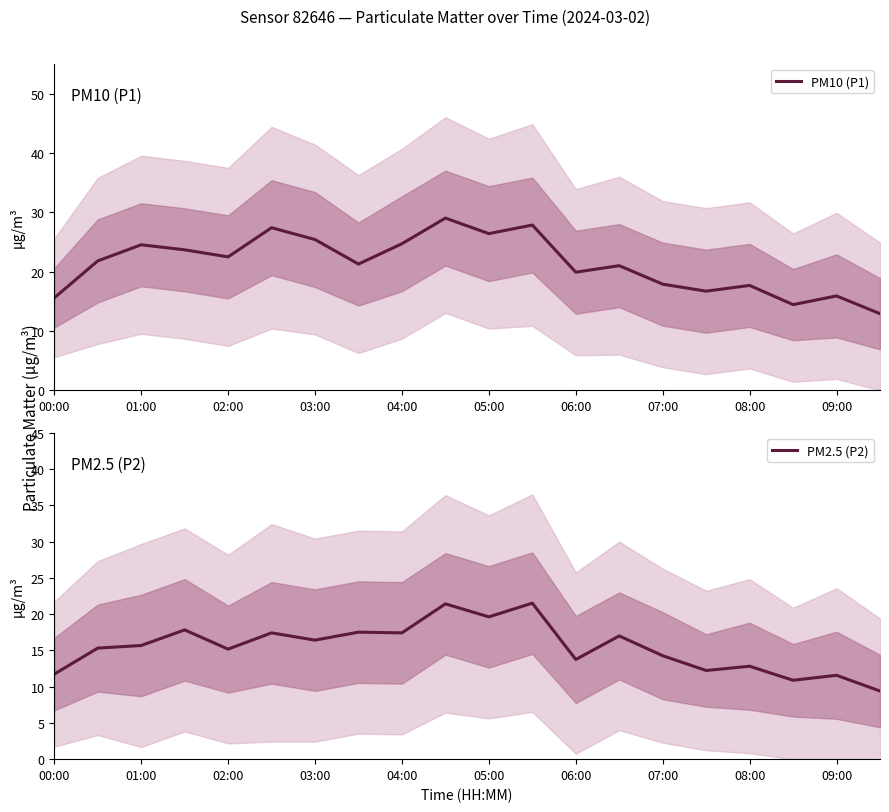

Reading left to right, what are all the values shown in this chart?

PM10 (P1): 15.6	21.8	24.5	23.7	22.5	27.4	25.4	21.3	24.7	29.0	26.4	27.9	19.9	21.0	17.9	16.7	17.7	14.4	15.9	12.9
PM2.5 (P2): 11.7	15.3	15.7	17.8	15.2	17.4	16.4	17.5	17.4	21.4	19.6	21.5	13.8	17.0	14.3	12.2	12.8	10.9	11.6	9.4